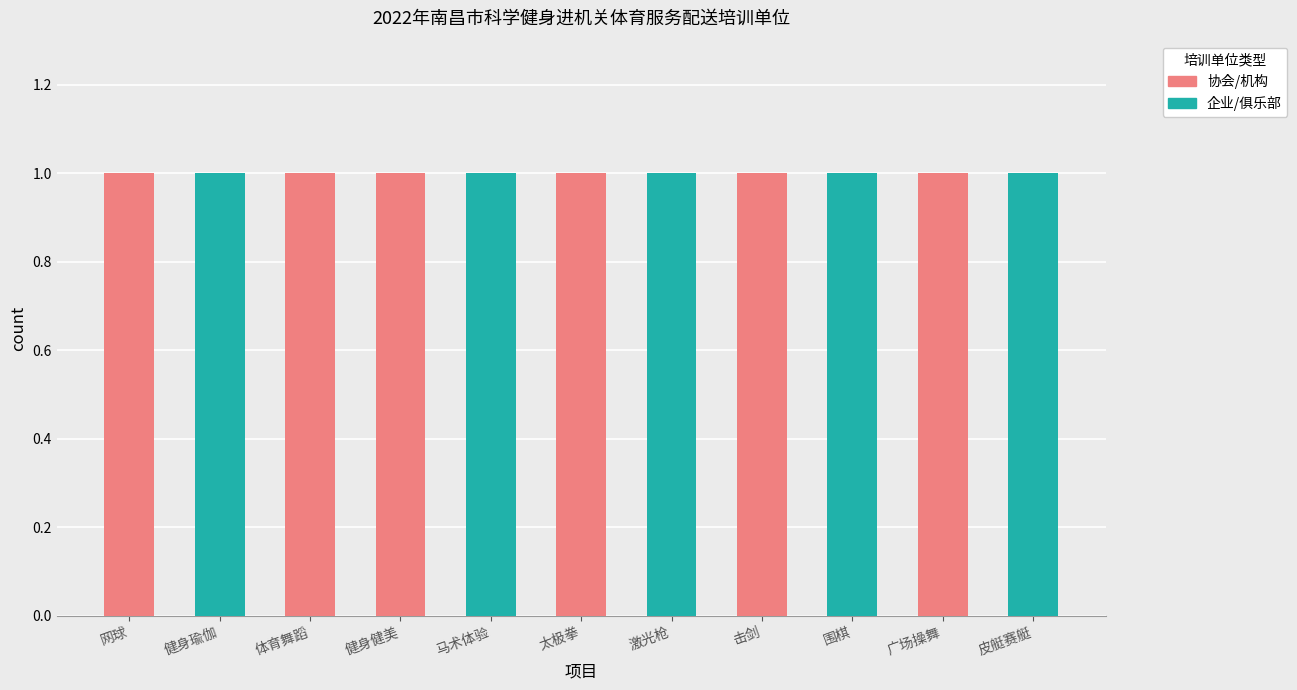

True or false: 协会/机构 has a value of 1 at 网球.

True